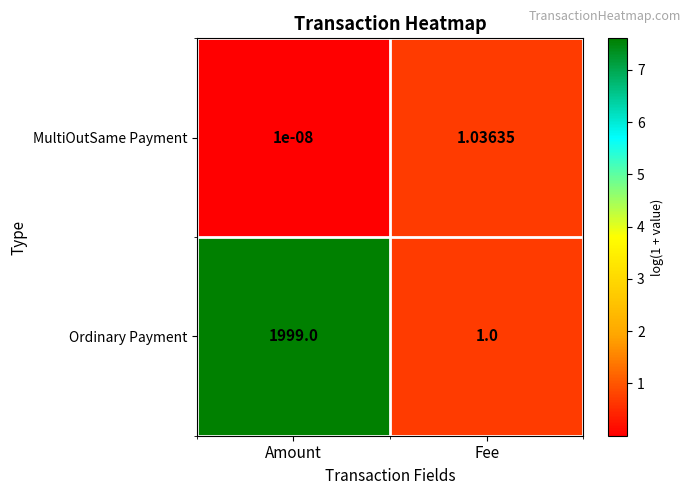

Which series has the largest range (max minus min)?

Ordinary Payment